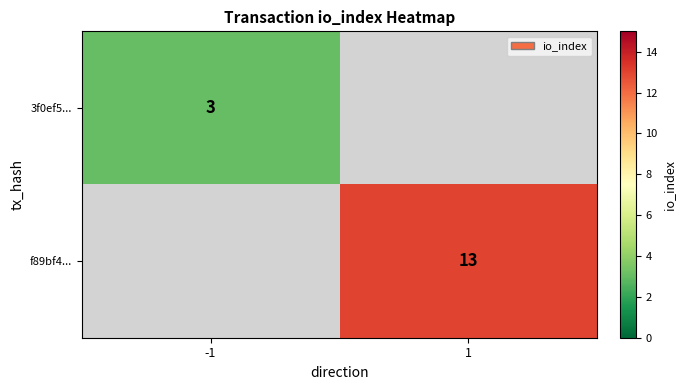

Is the value of 3f0ef5... at -1 greater than the value of f89bf4... at 1?

No